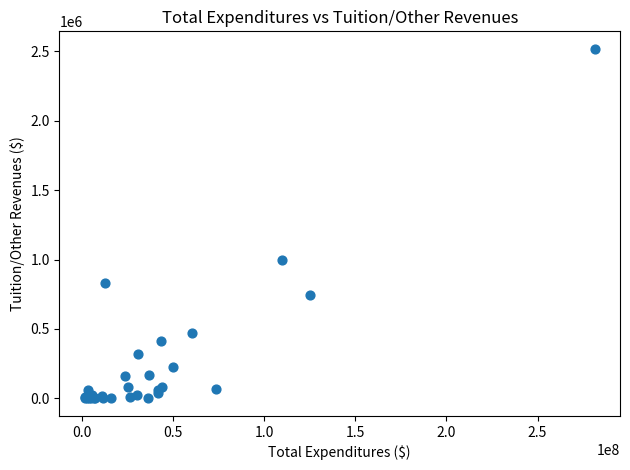

What Y value in the scatter plot is closest to 1259177?

998623